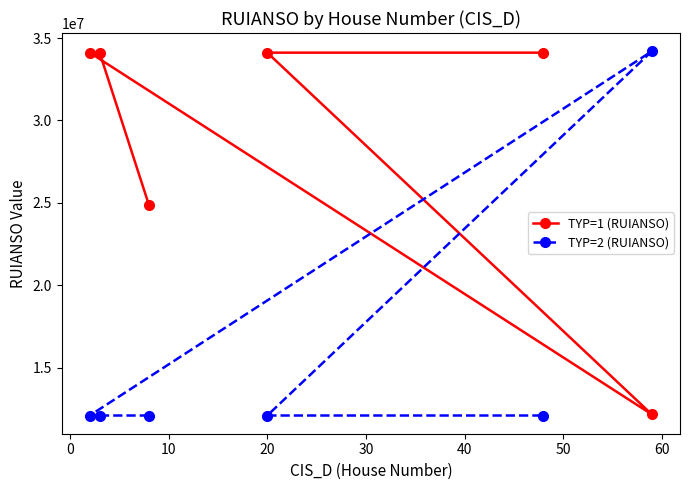

What is the sum of all TYP=2 (RUIANSO) values?

94639981